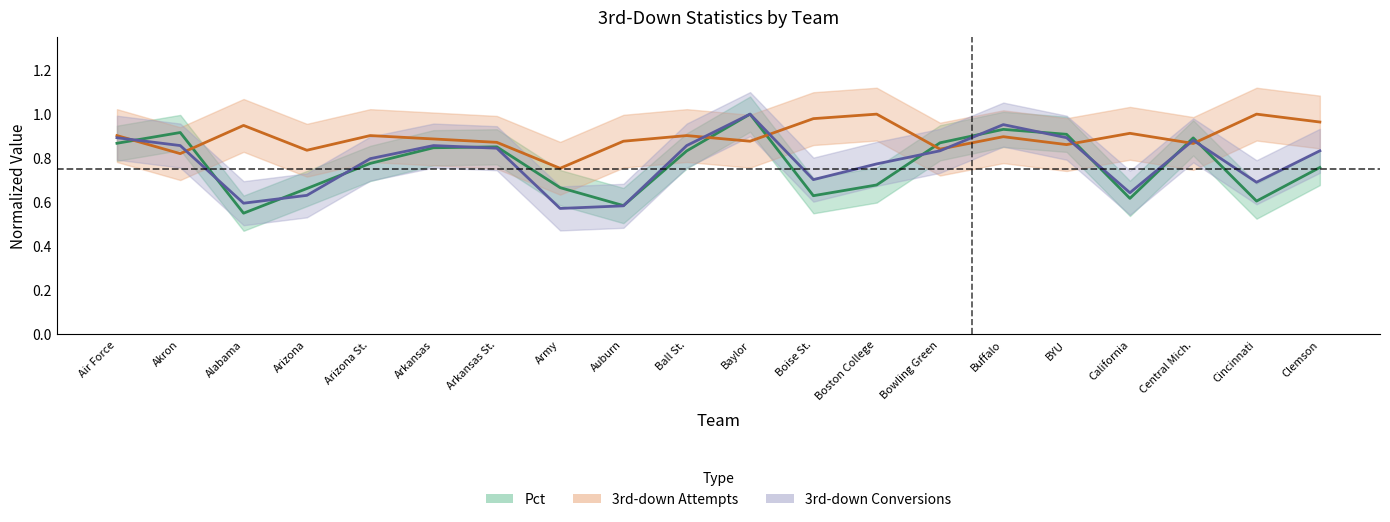

How many interior local peaks does the Pct series have?

5